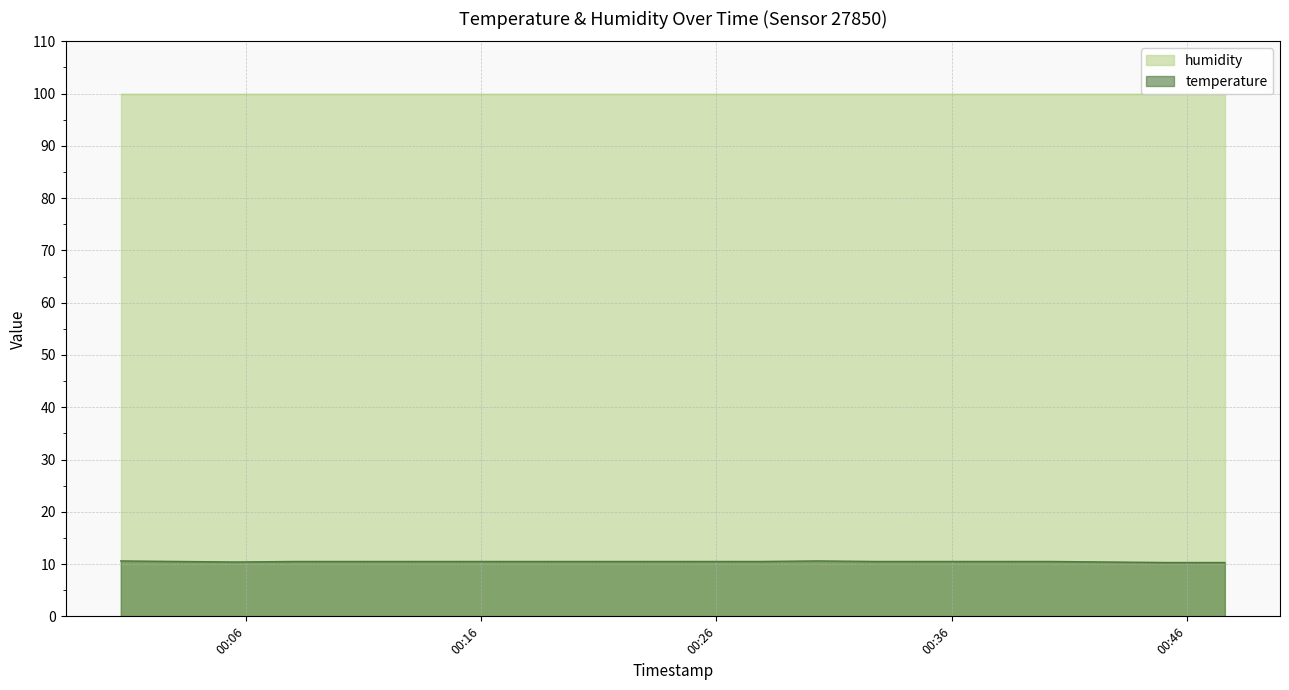

List the labels in order of value, largest first.

2023-04-25T00:00:41, 2023-04-25T00:30:18, 2023-04-25T00:03:09, 2023-04-25T00:08:04, 2023-04-25T00:10:32, 2023-04-25T00:12:59, 2023-04-25T00:15:29, 2023-04-25T00:17:59, 2023-04-25T00:20:27, 2023-04-25T00:22:55, 2023-04-25T00:25:23, 2023-04-25T00:27:51, 2023-04-25T00:32:46, 2023-04-25T00:35:15, 2023-04-25T00:37:42, 2023-04-25T00:40:10, 2023-04-25T00:05:36, 2023-04-25T00:42:38, 2023-04-25T00:45:07, 2023-04-25T00:47:36